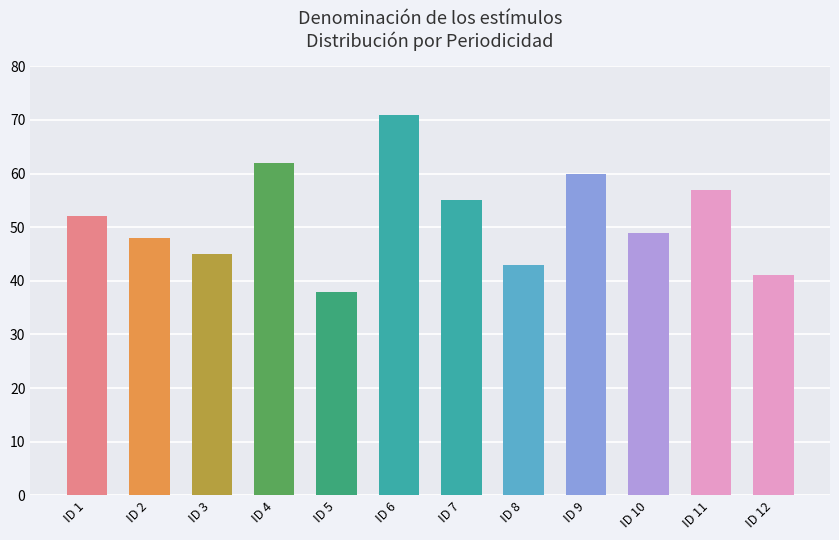

Does the chart contain stacked bars?

No